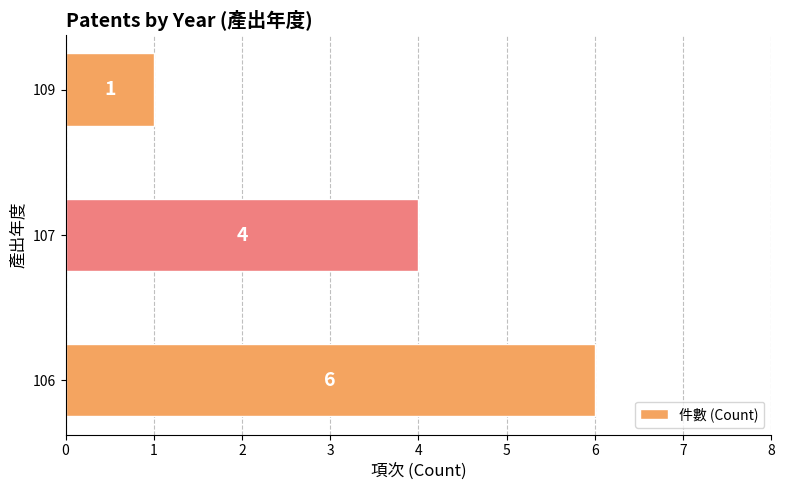

What is the difference between the maximum and second lowest values?

2